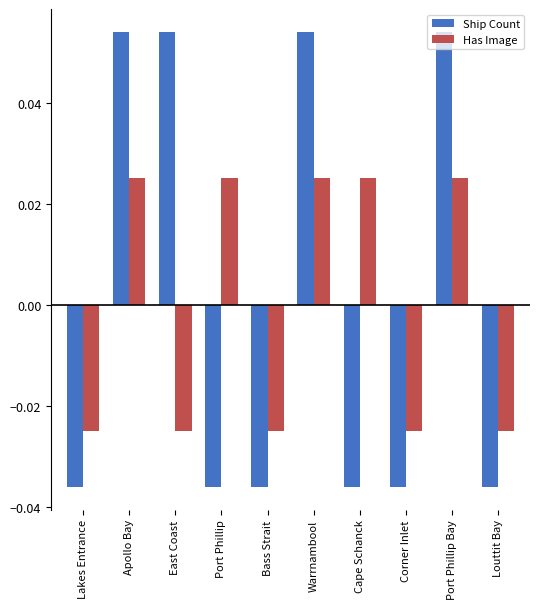

At how many categories does at least one series exceed 0?

6